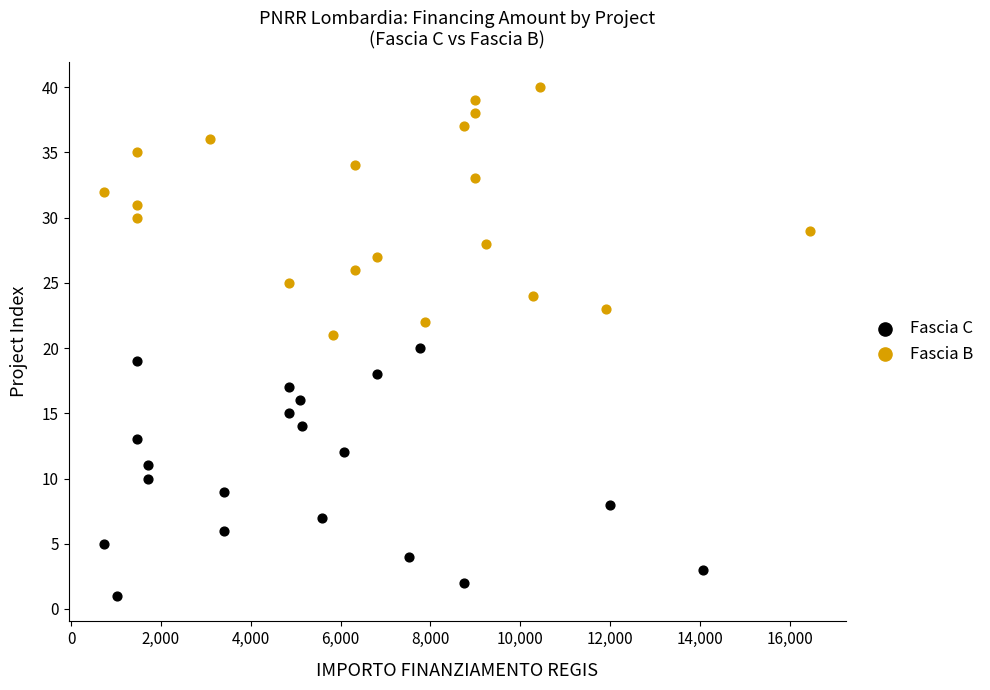

Which series contains the lowest Y value?

Fascia C